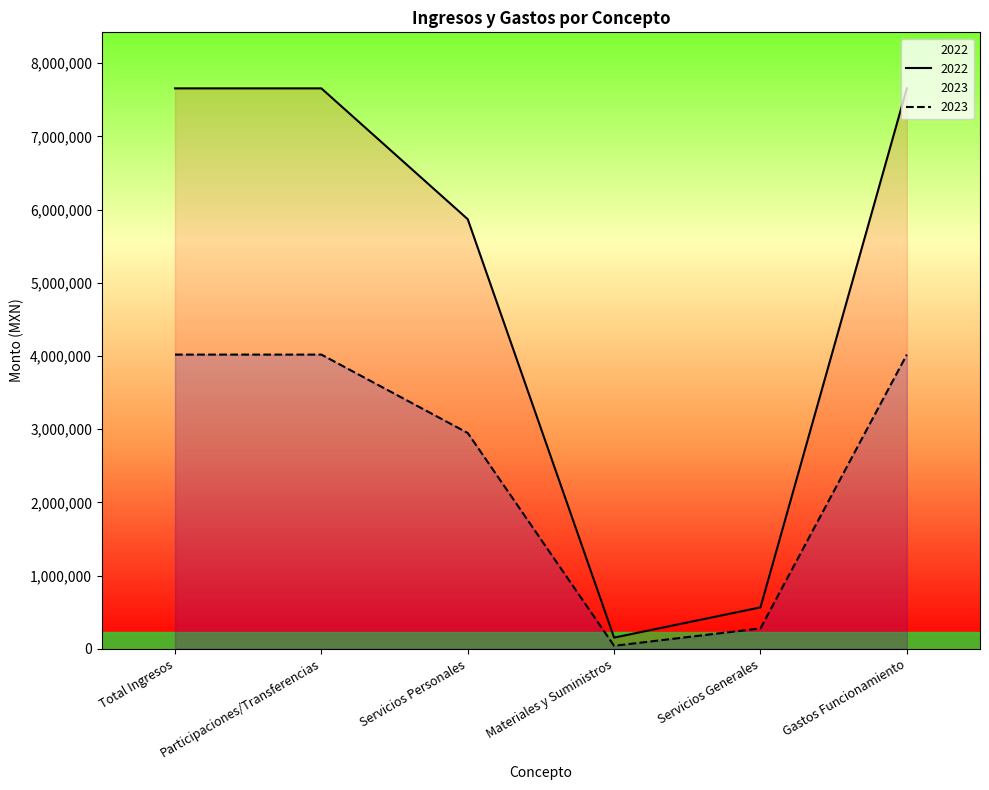

What is the label of the 3rd point from the right?

Materiales y Suministros